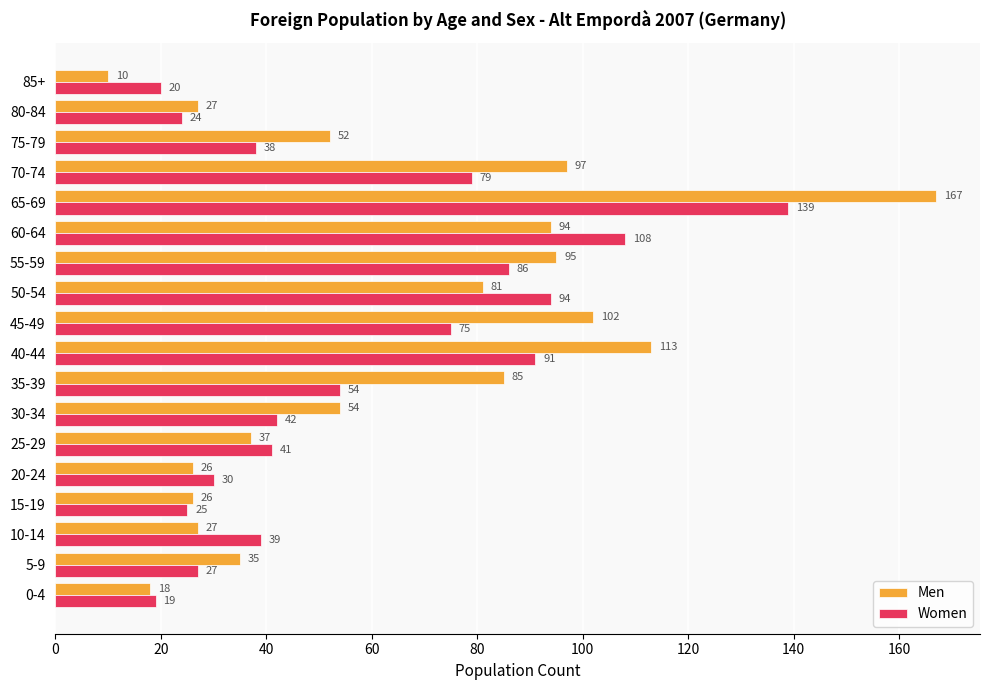

Which series has the largest range (max minus min)?

Men